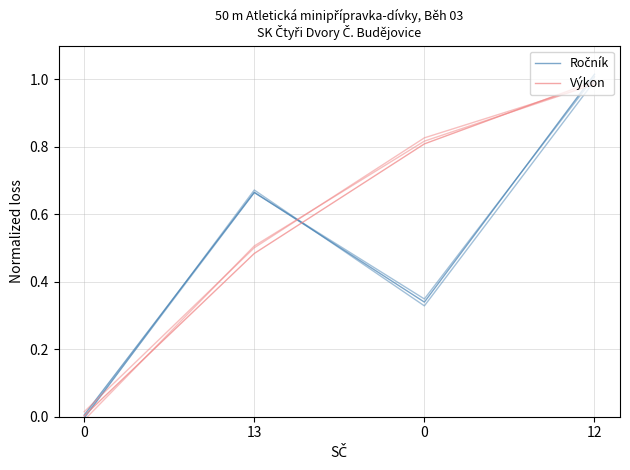

Which series has the largest total across all categories?

Výkon